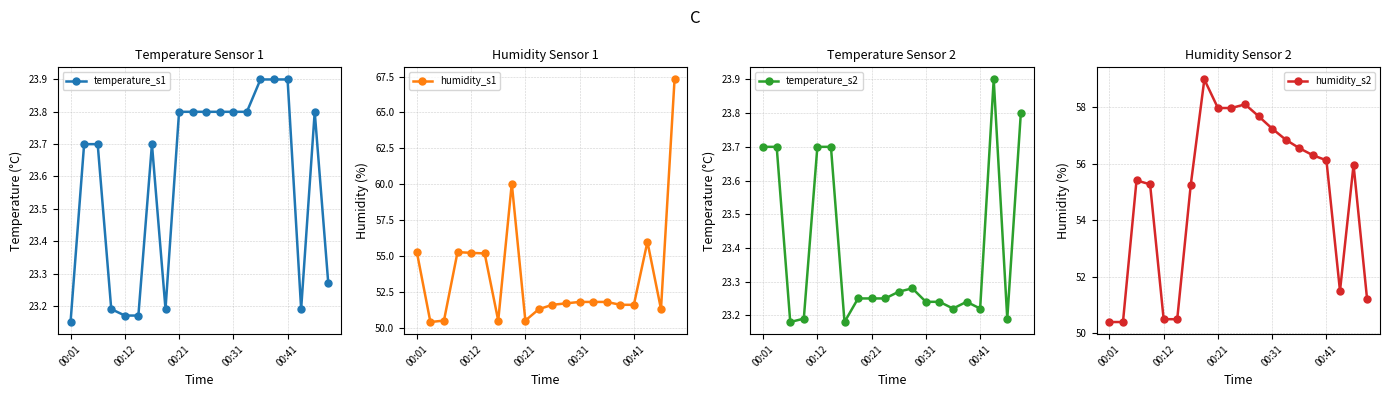

What is the average value of the humidity_s1 series?

53.5